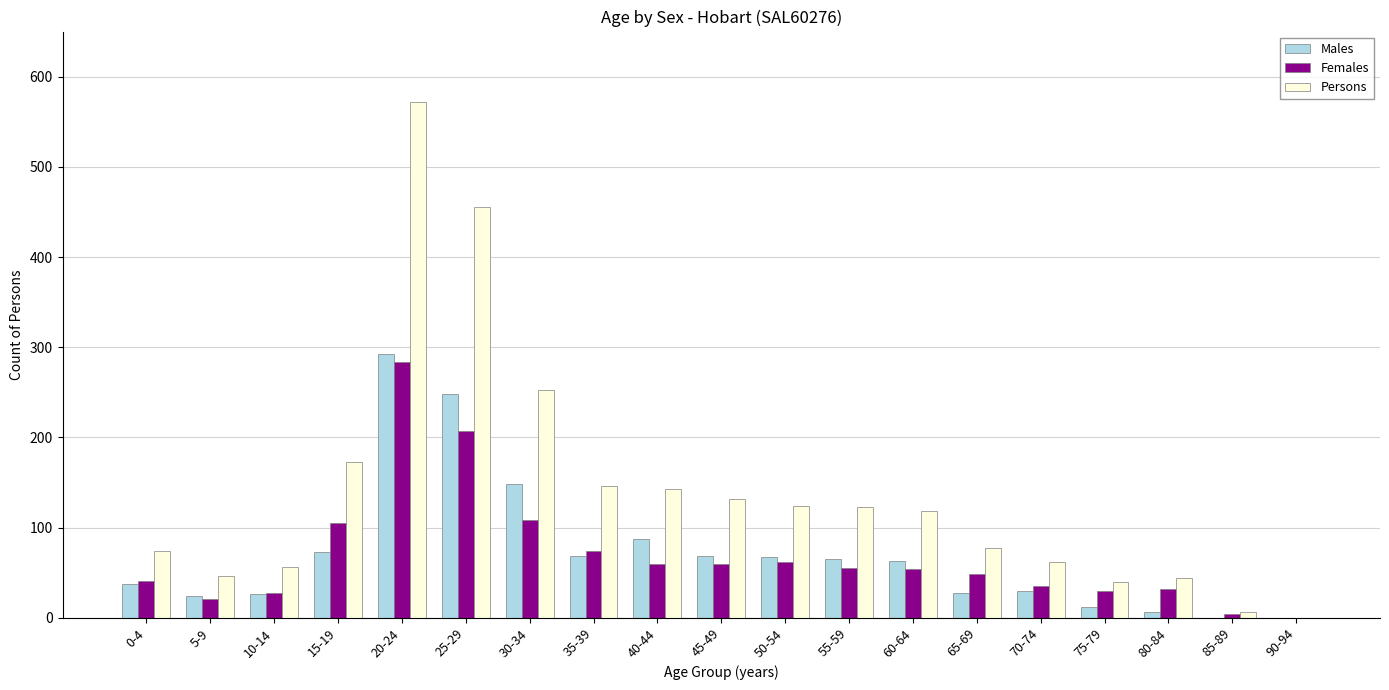

Which series has the largest total across all categories?

Persons